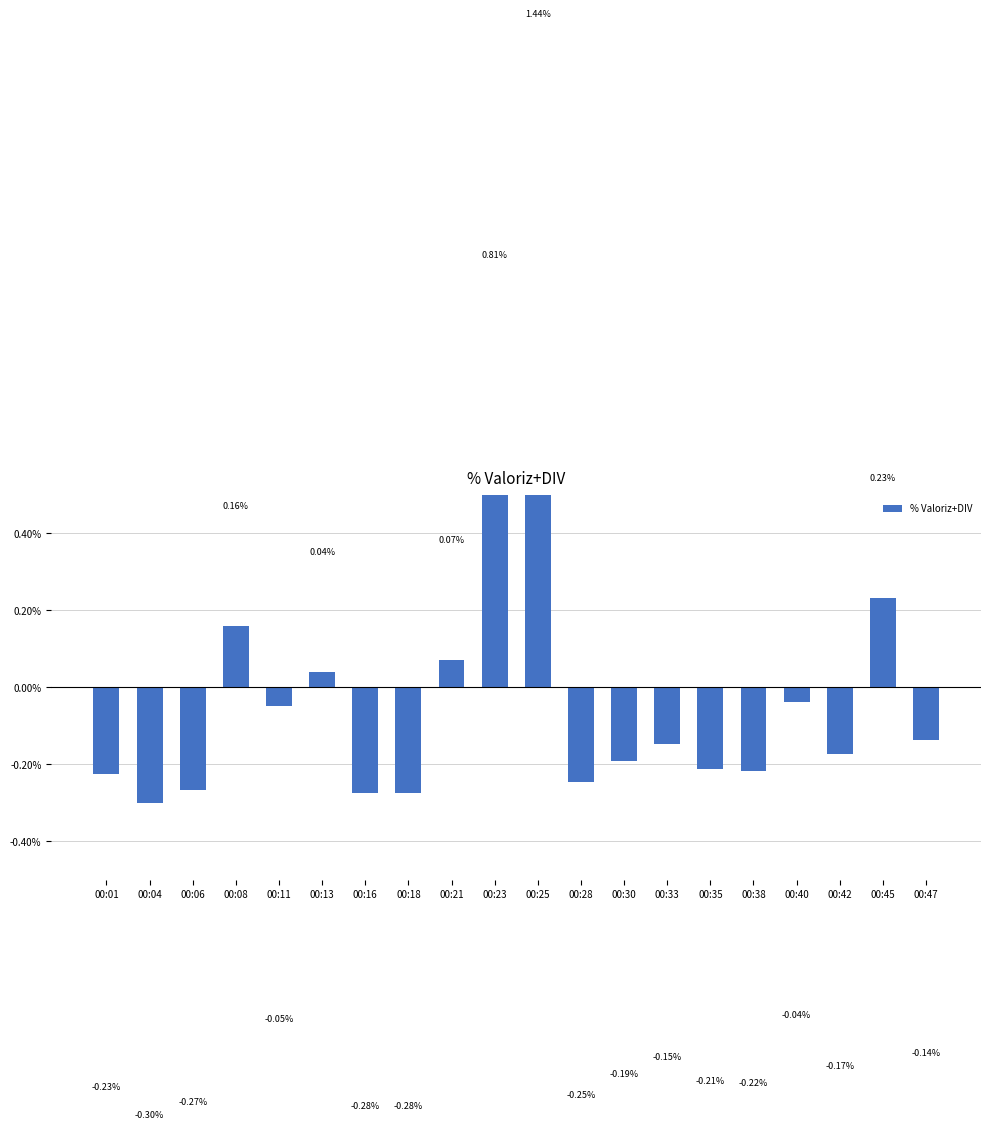

How many positive values are there?

6